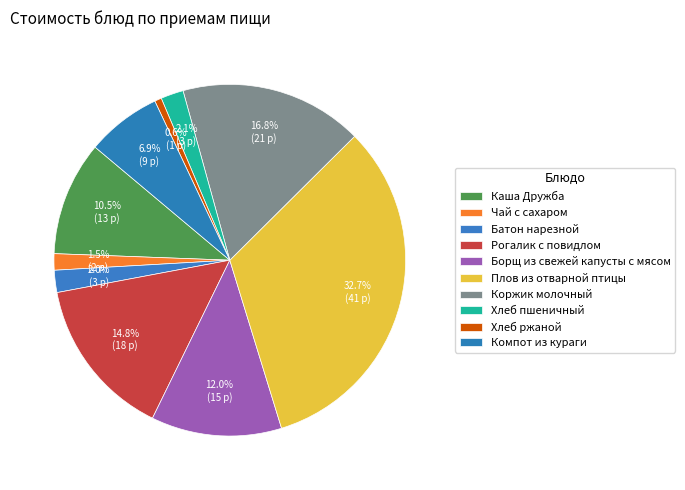

Is Каша Дружба the majority of the pie?

No